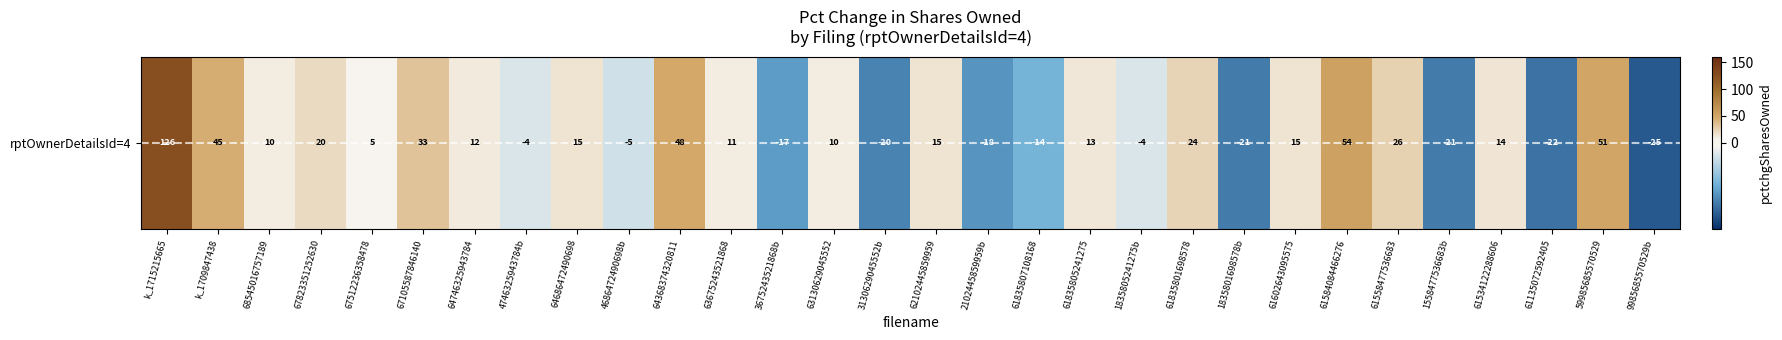

Which has a higher value, 63130629045552 or k_1715215665?

k_1715215665